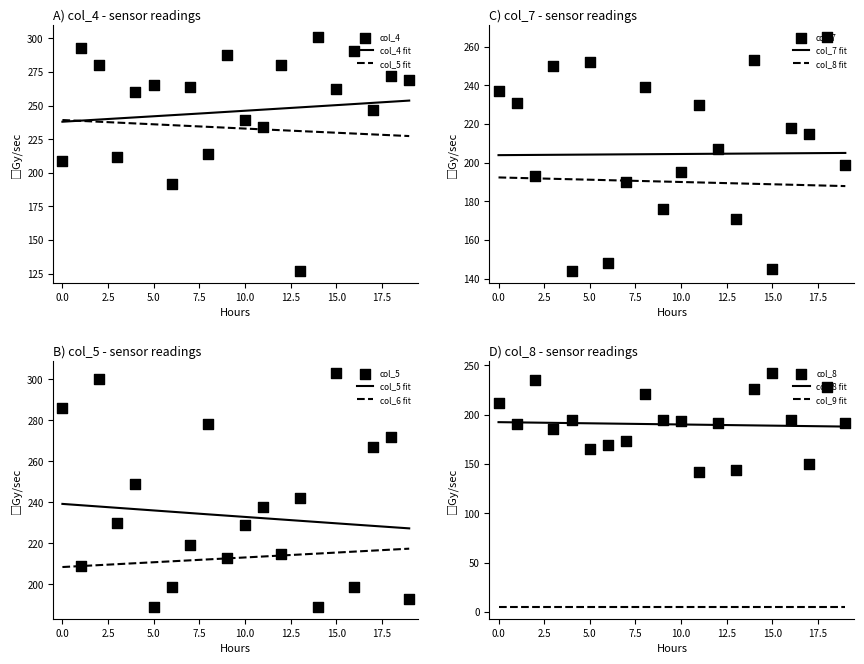

Is the value of col_8 at 00:04 greater than the value of col_4 at 00:15?

No